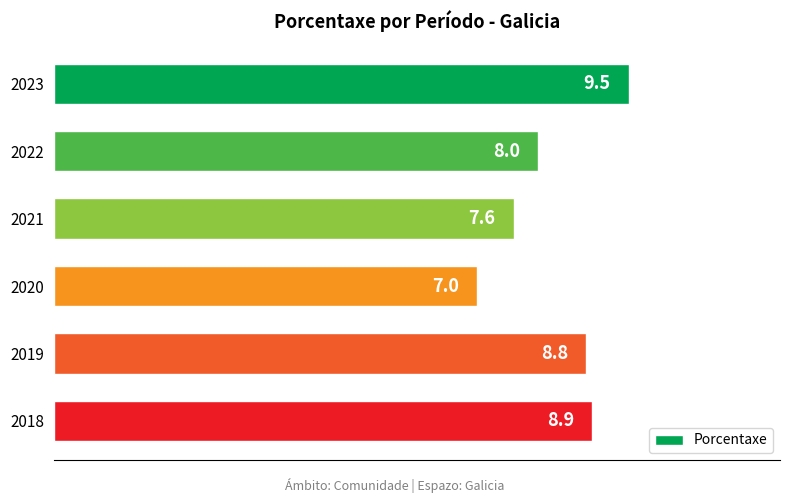

True or false: the data shows 14.6 at 2023.

False